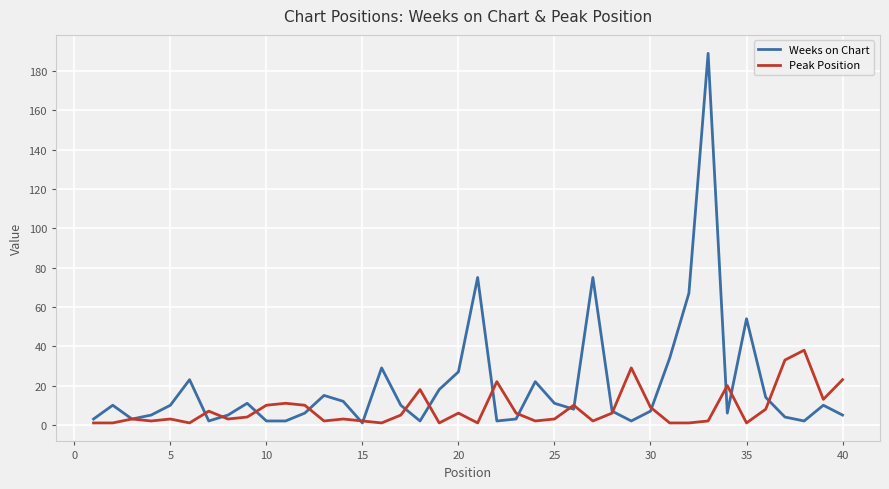

Which series has the widest spread of values?

Weeks on Chart